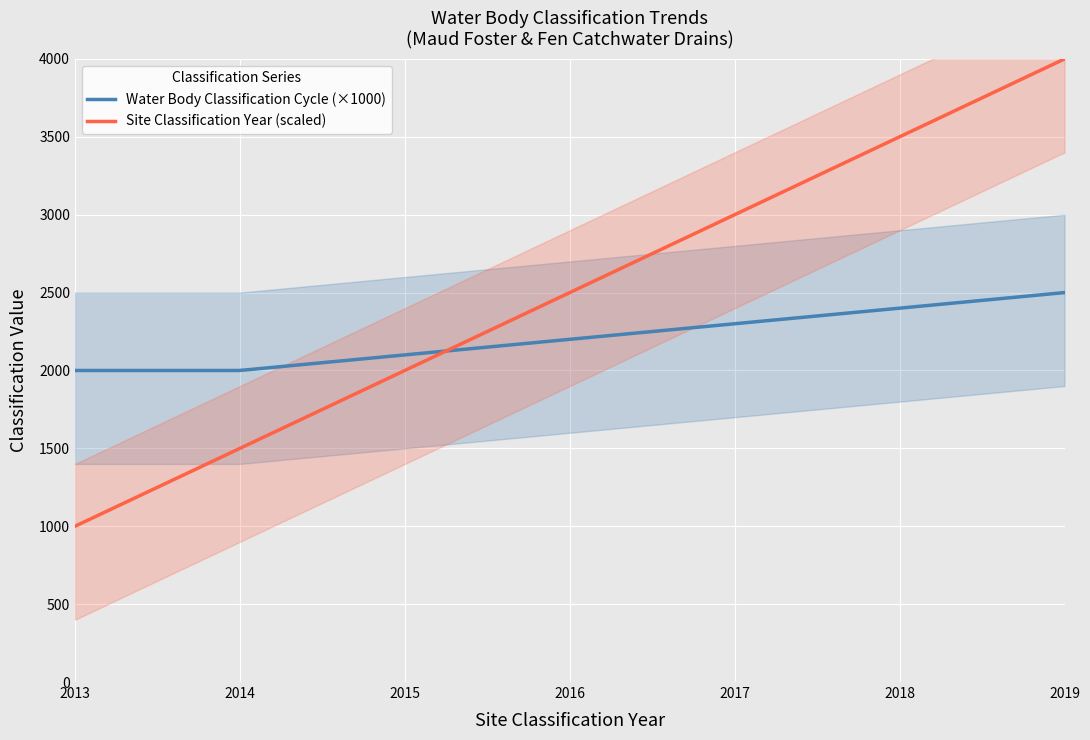

What is the highest value of the Site Classification Year (scaled) series?

4000.0